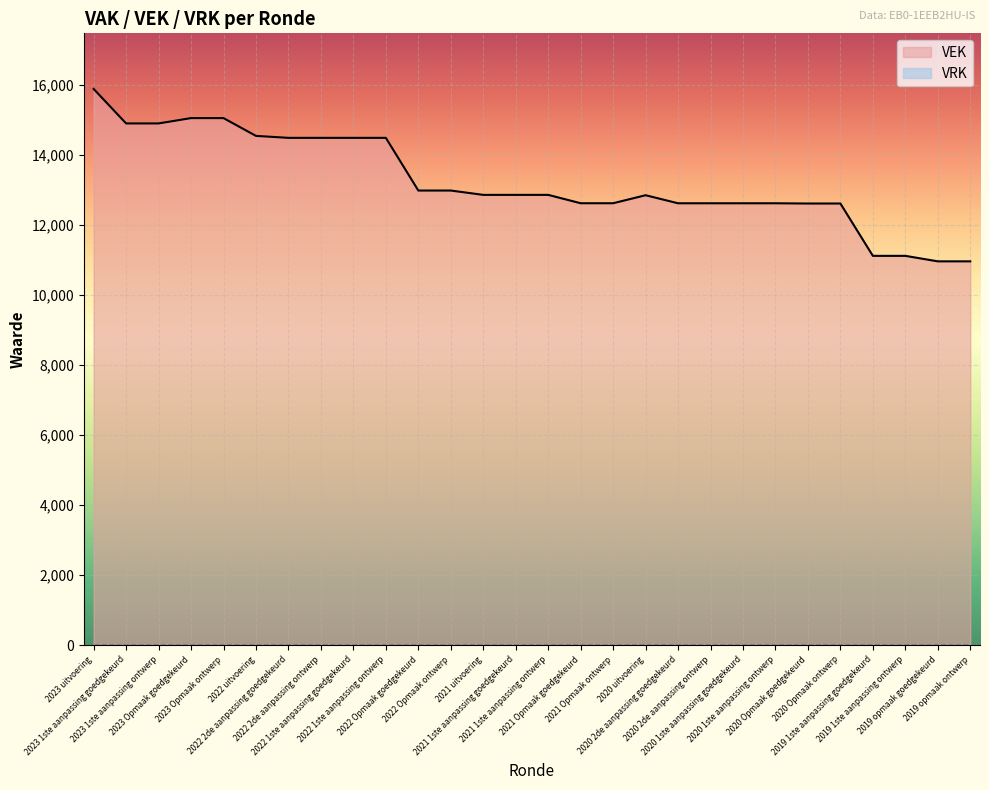

Reading left to right, what are all the values shown in this chart?

15888	14903	14903	15055	15055	14547	14491	14491	14491	14491	12986	12986	12862	12862	12862	12623	12623	12852	12622	12622	12622	12622	12615	12615	11120	11120	10963	10963